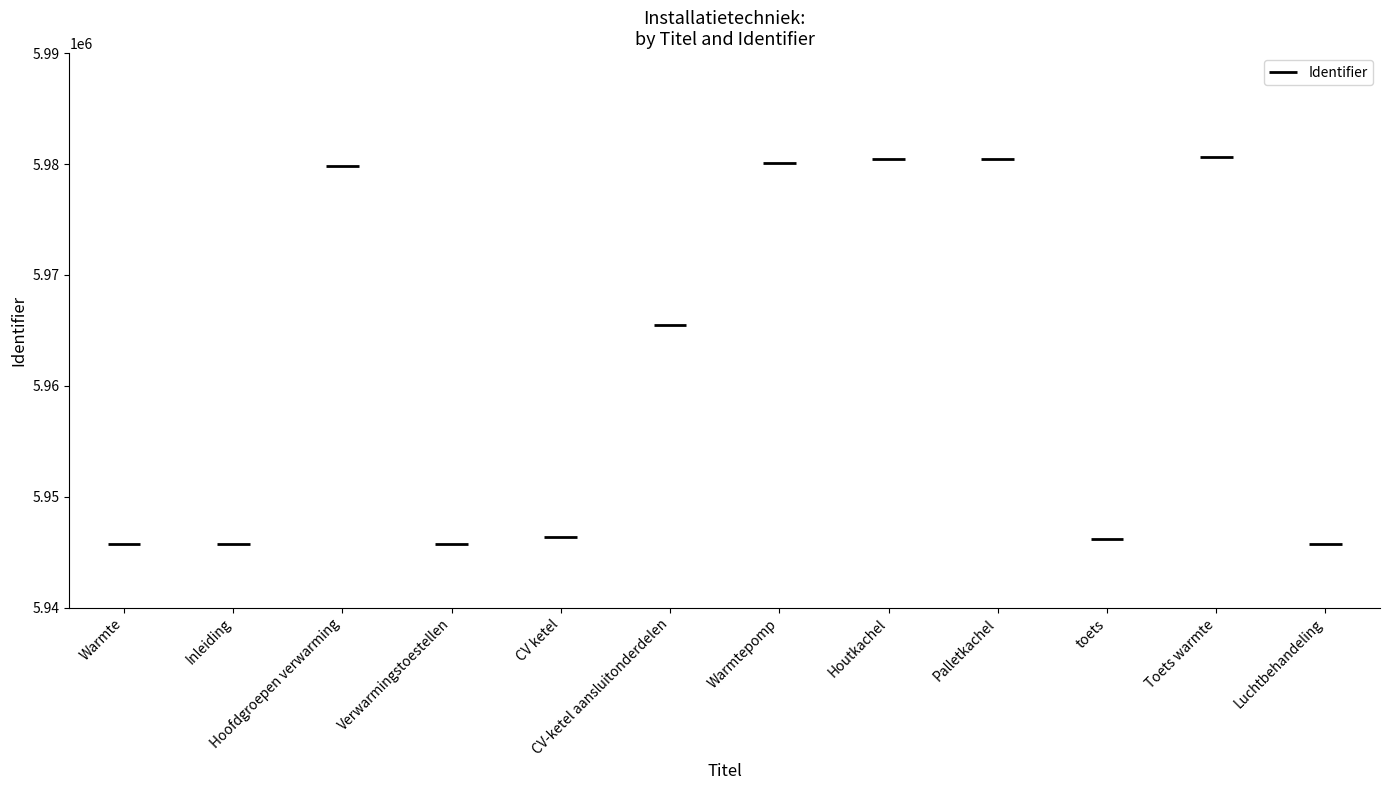

At which label does the data first exceed 5965441?

Hoofdgroepen verwarming